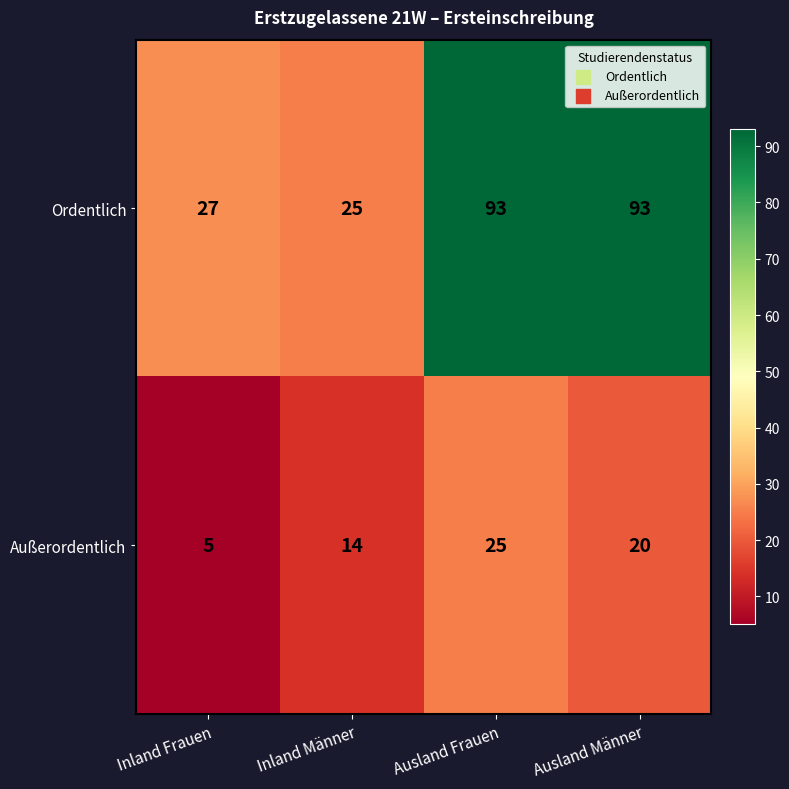

At which category does the chart reach its minimum across all series?

Inland Frauen